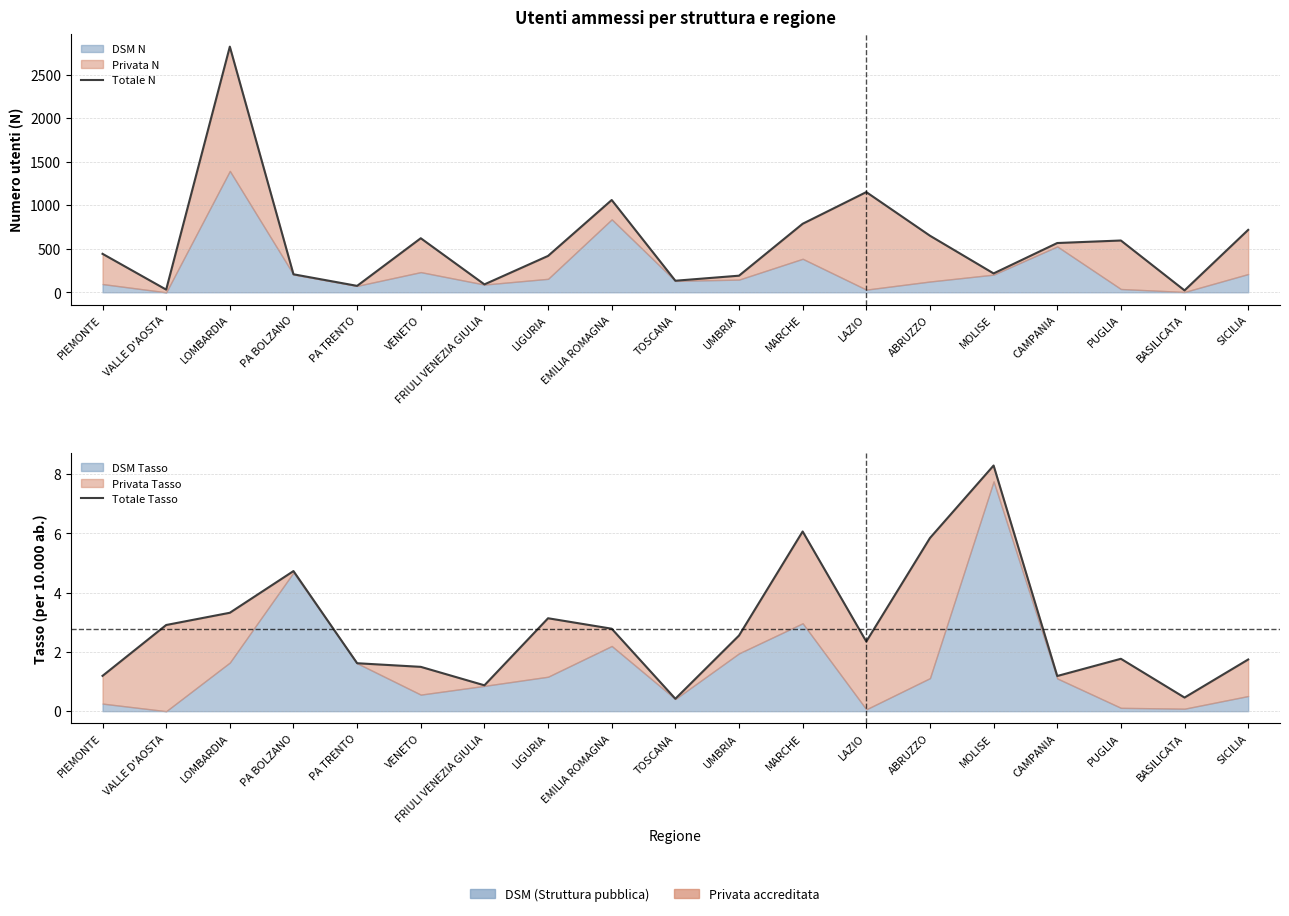

What is the difference between the maximum and minimum values in the Totale N series?

2799.0